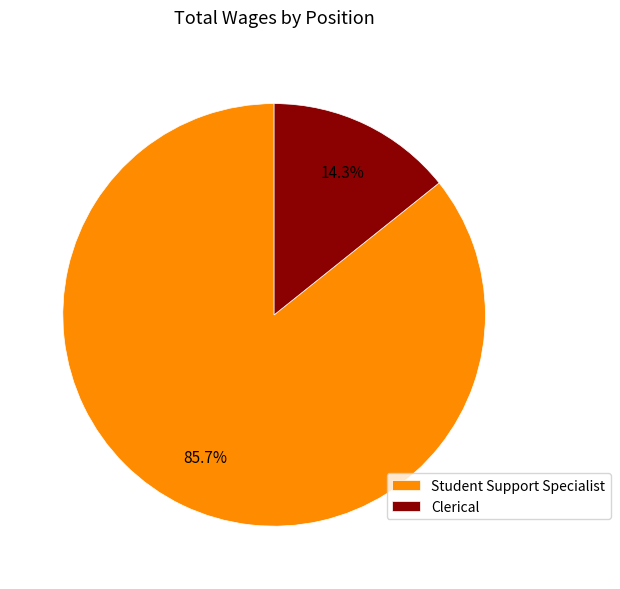

What percentage is the Student Support Specialist slice, to the nearest percent?

86%